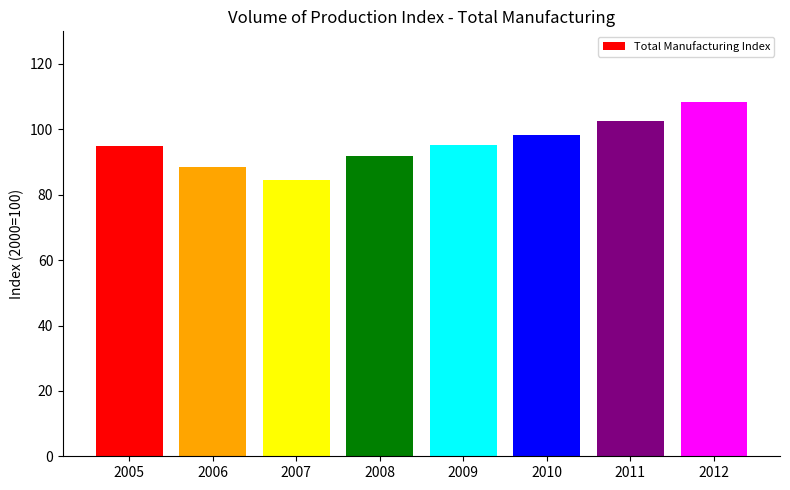

What is the difference between the maximum and second lowest values?

19.7